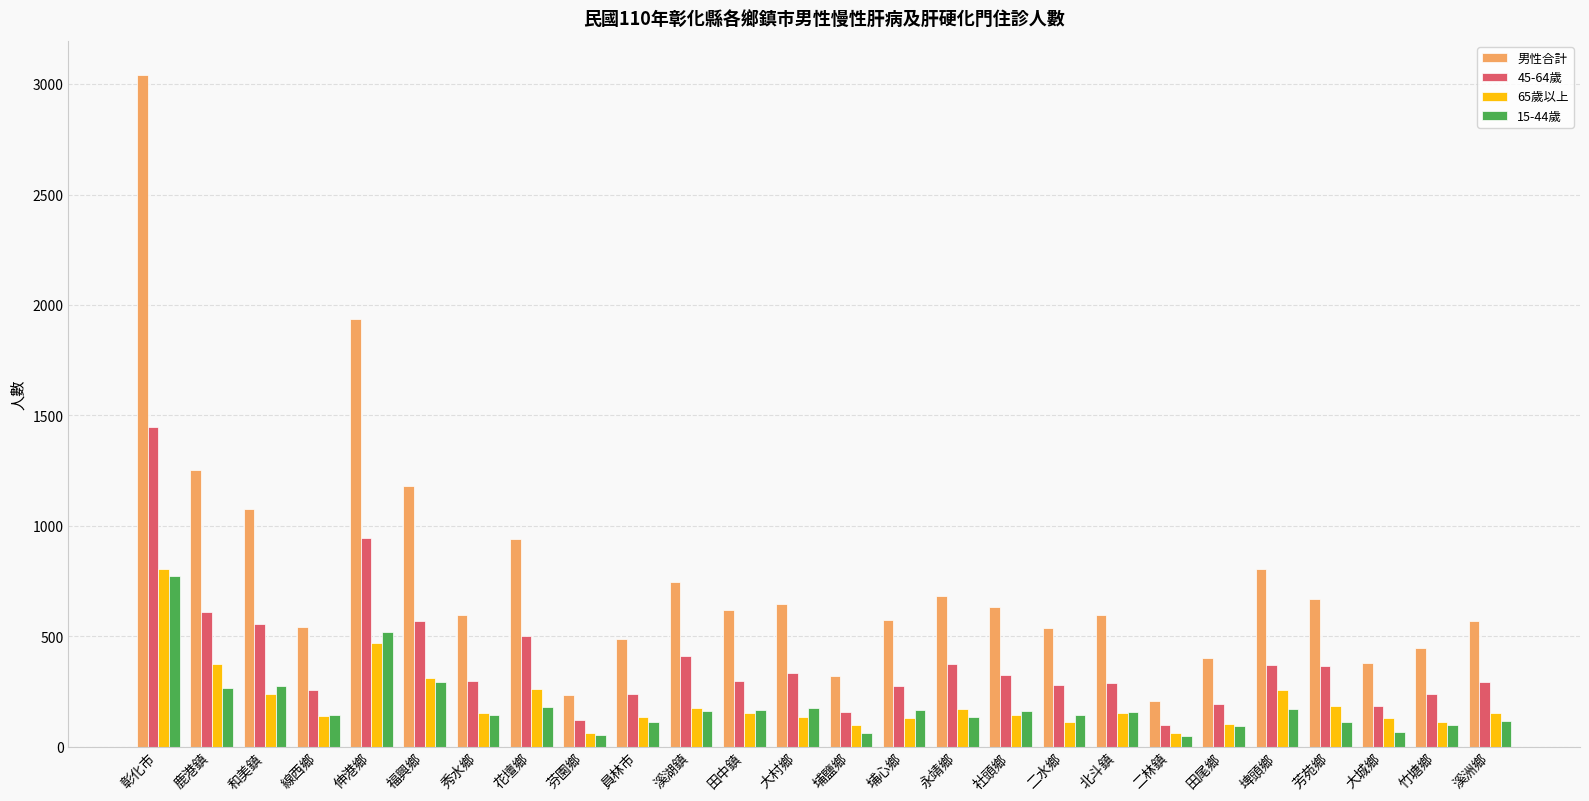

What is the difference between the maximum and minimum values in the 15-44歲 series?

726